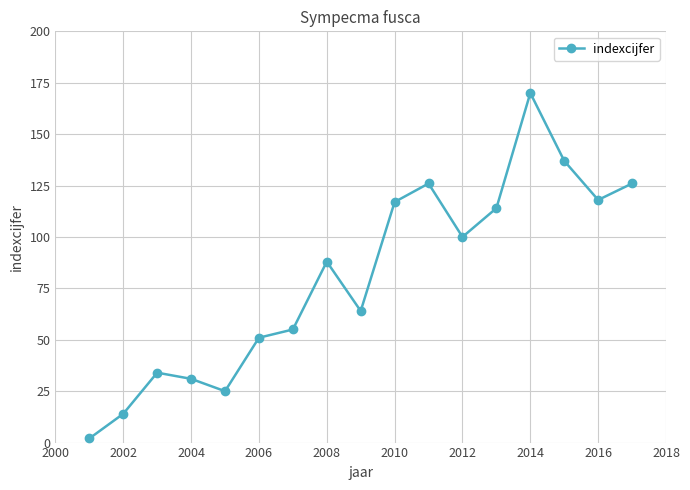

What is the difference between the second highest and second lowest values?

123